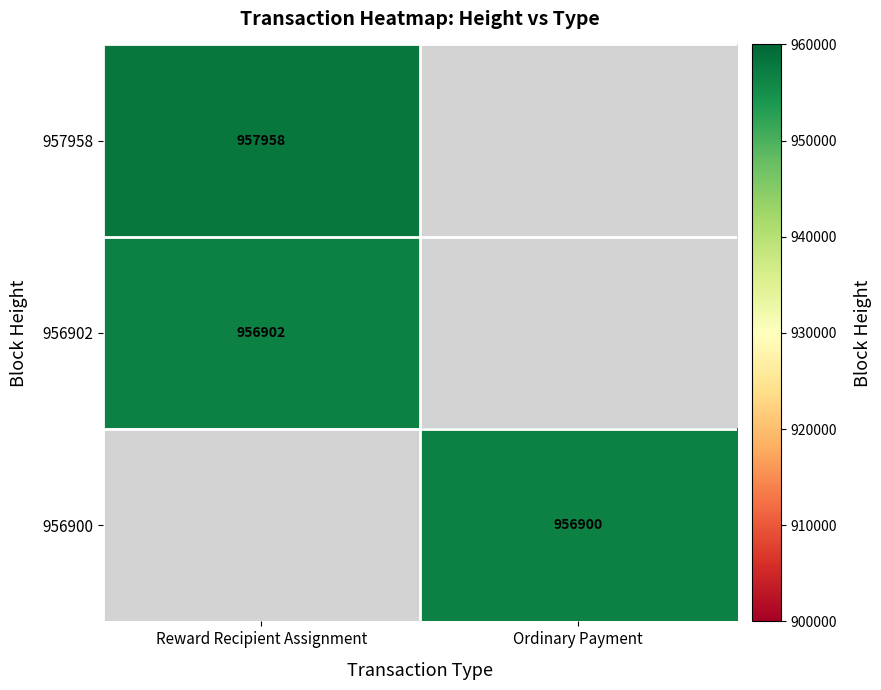

The 956900 series shows 1412139.3 at Ordinary Payment. True or false?

False